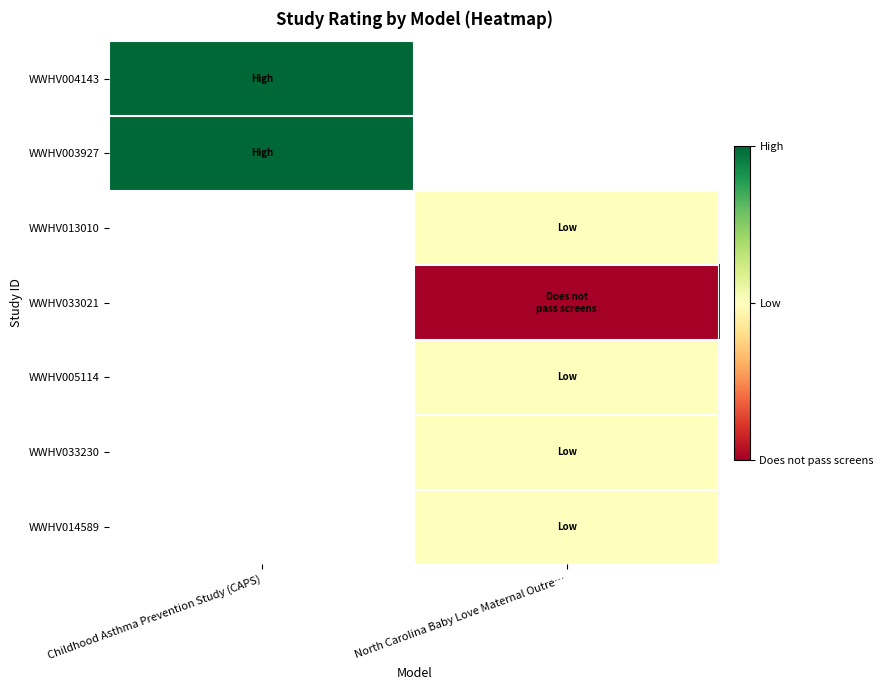

What is the maximum value for WWHV004143?

2.0